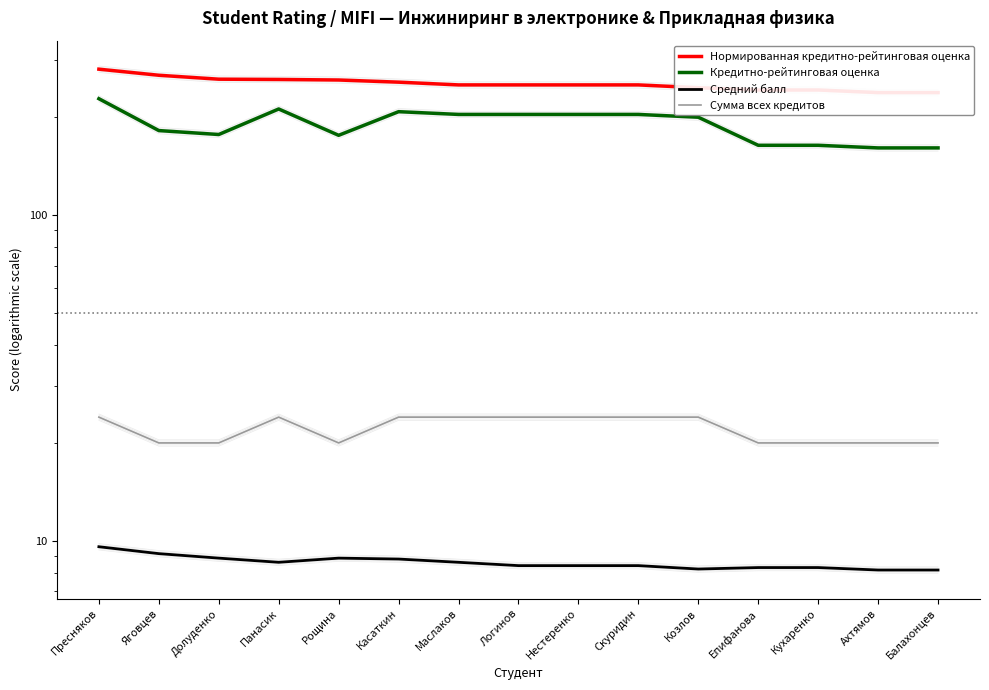

What is the difference between the Средний балл values at Панасик and Кухаренко?

0.3